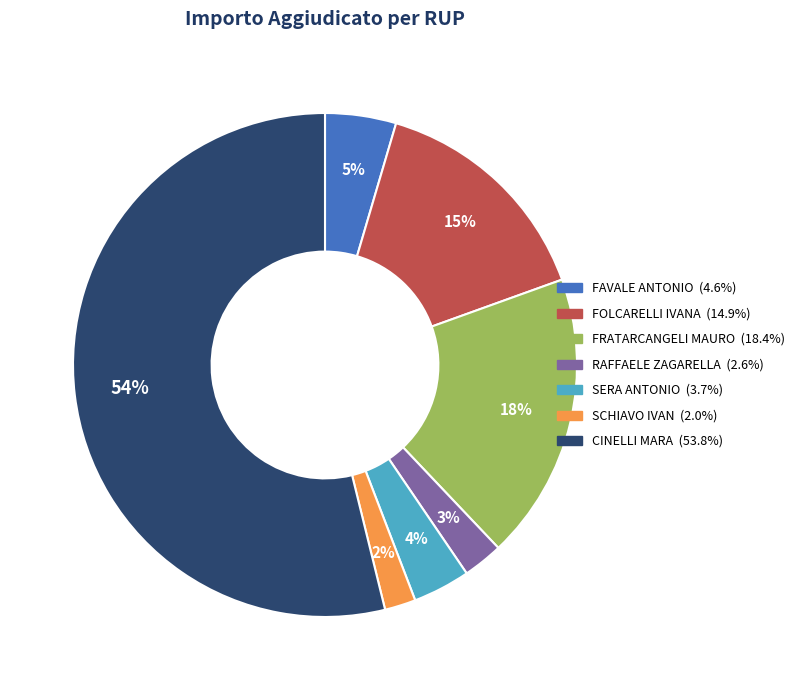

Which has a higher value, SCHIAVO IVAN or FAVALE ANTONIO?

FAVALE ANTONIO